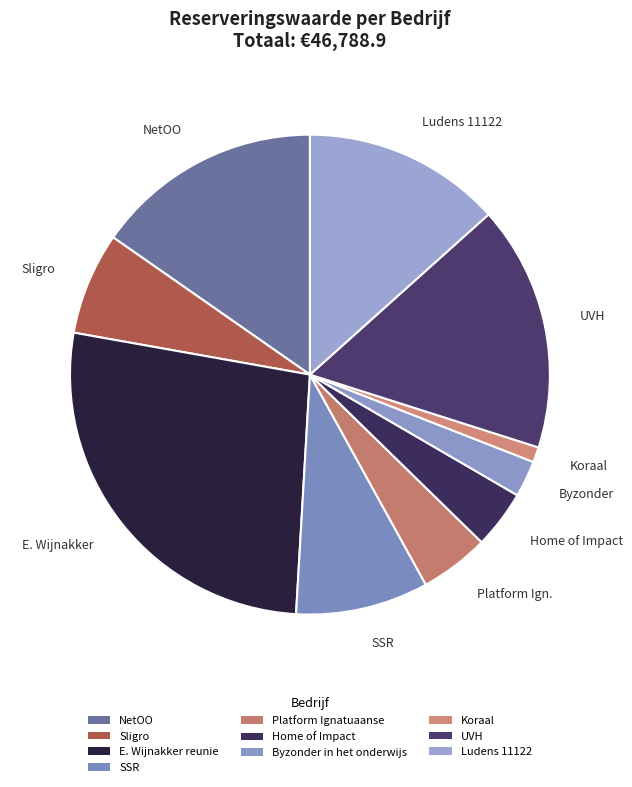

What percentage is the Byzonder in het onderwijs slice, to the nearest percent?

2%